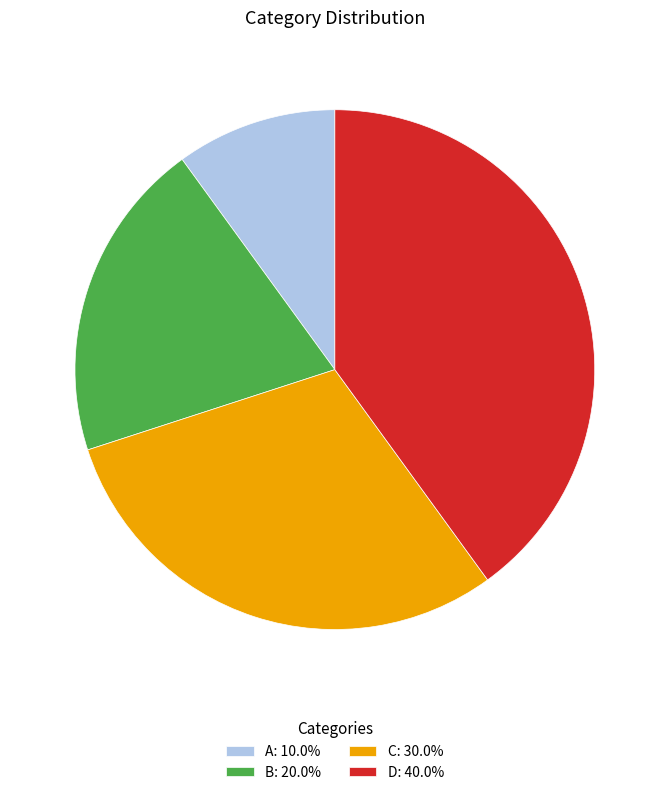

Approximately how many times larger is the value at A: 10.0% compared to C: 30.0%?

0.3